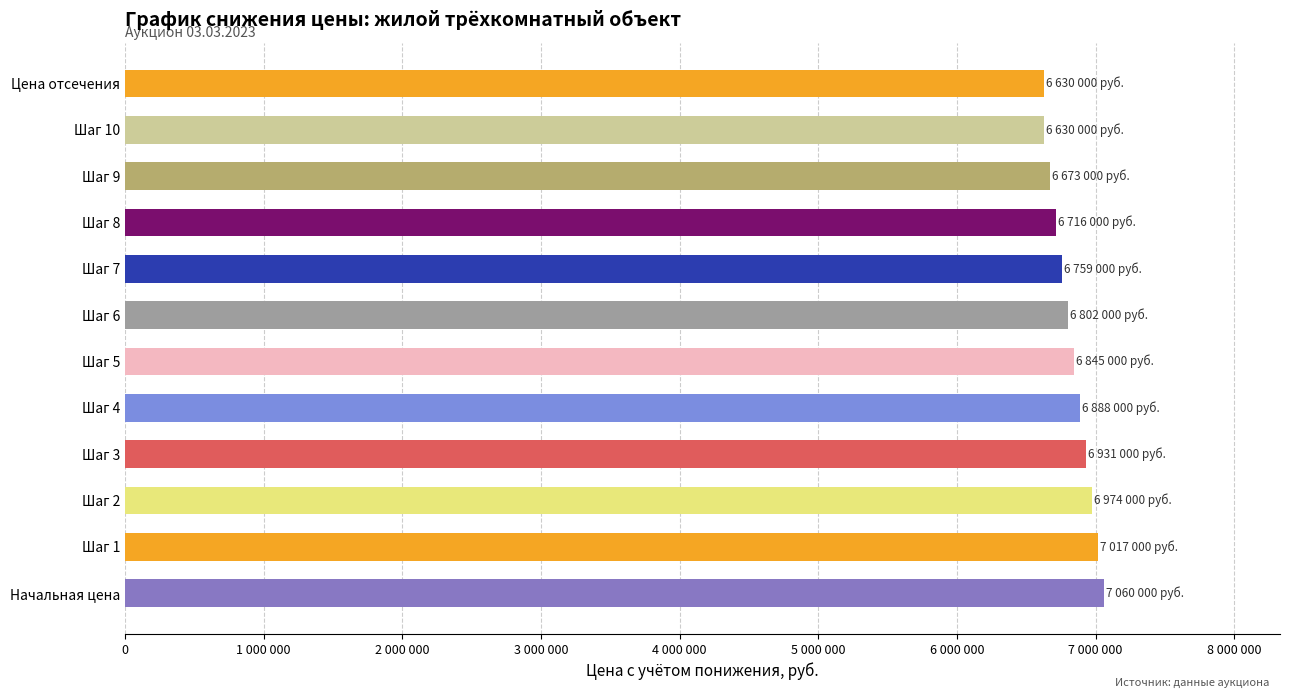

Does the chart contain any negative values?

No